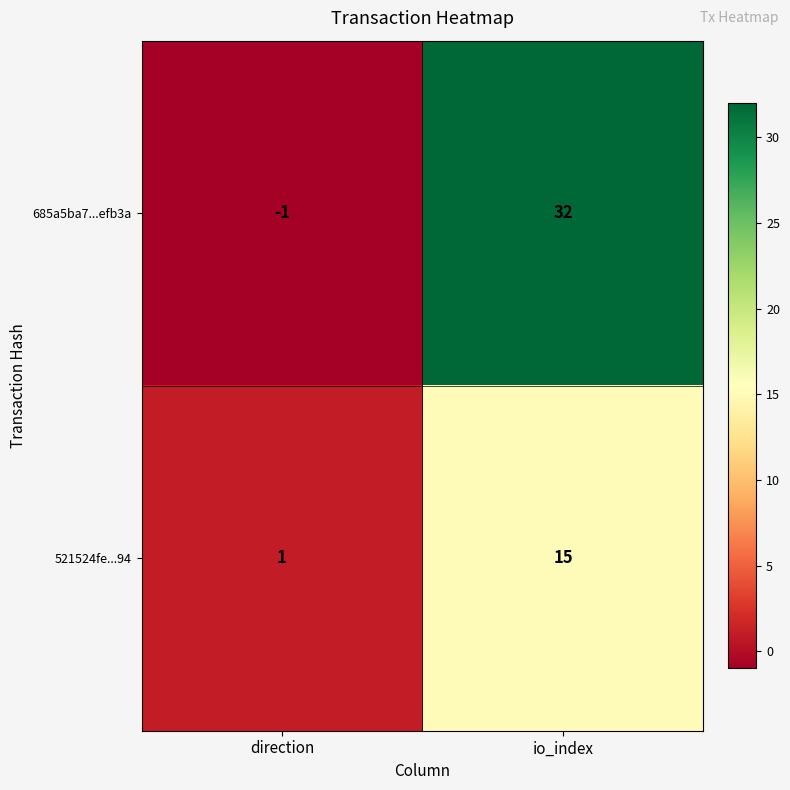

Which series has the largest total across all categories?

685a5ba7...efb3a